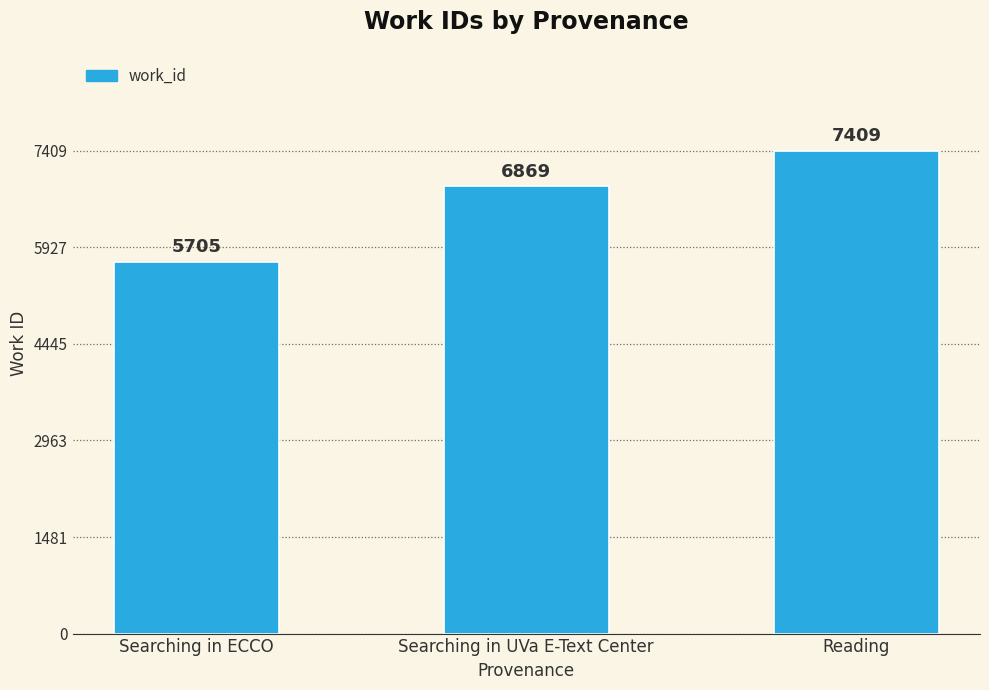

At which label is the value closest to 6557?

Searching in UVa E-Text Center